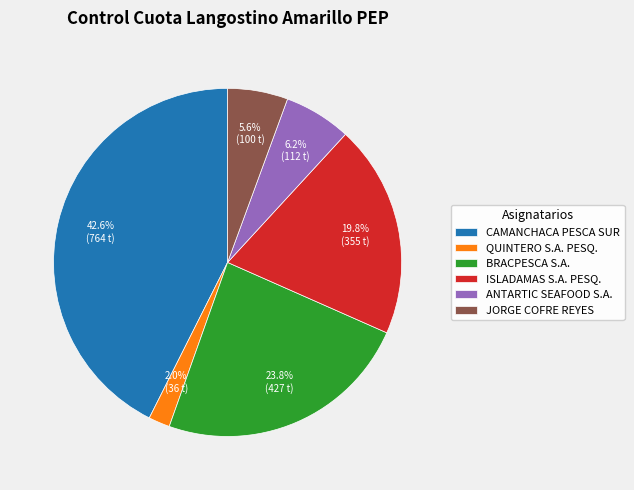

Which slice is the largest?

CAMANCHACA PESCA SUR